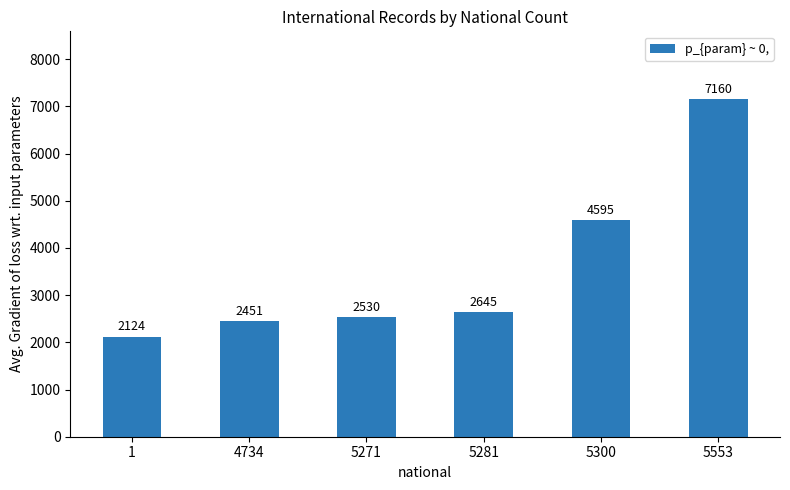

What is the ratio of the value at 5271 to the value at 5281?

1.0